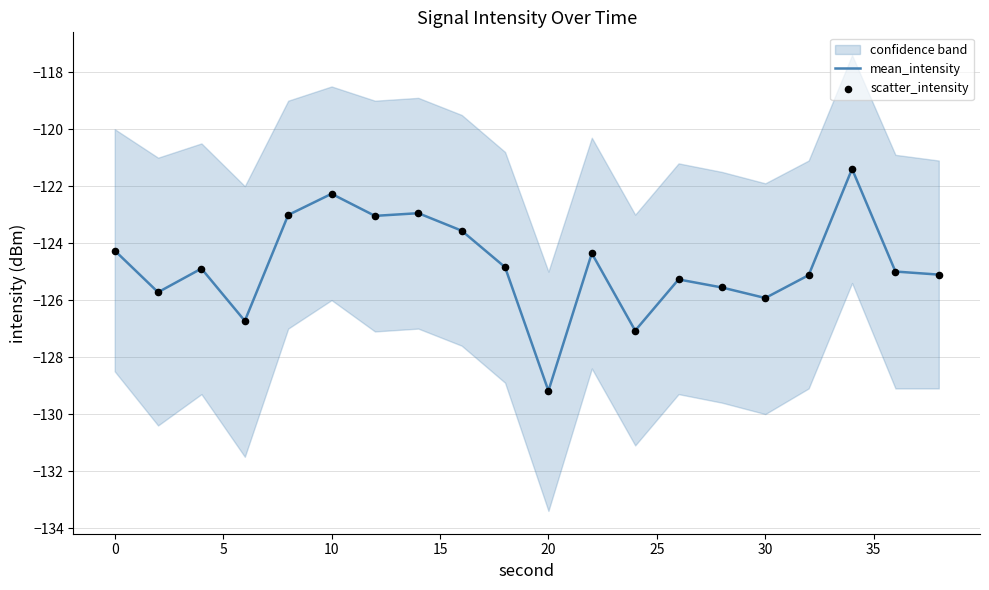

What is the minimum value for mean_intensity?

-129.2